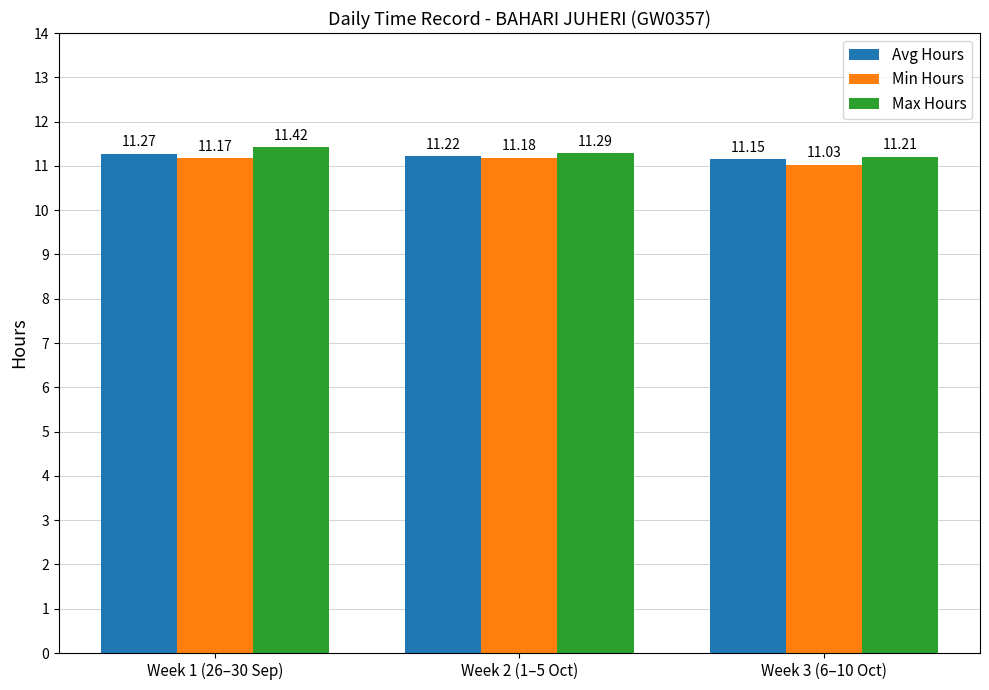

Are the bars grouped side by side (vs. stacked)?

Yes